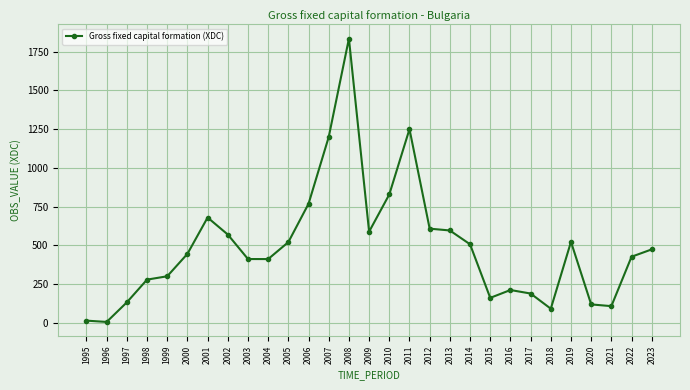

What is the approximate value at 2006?

769.0